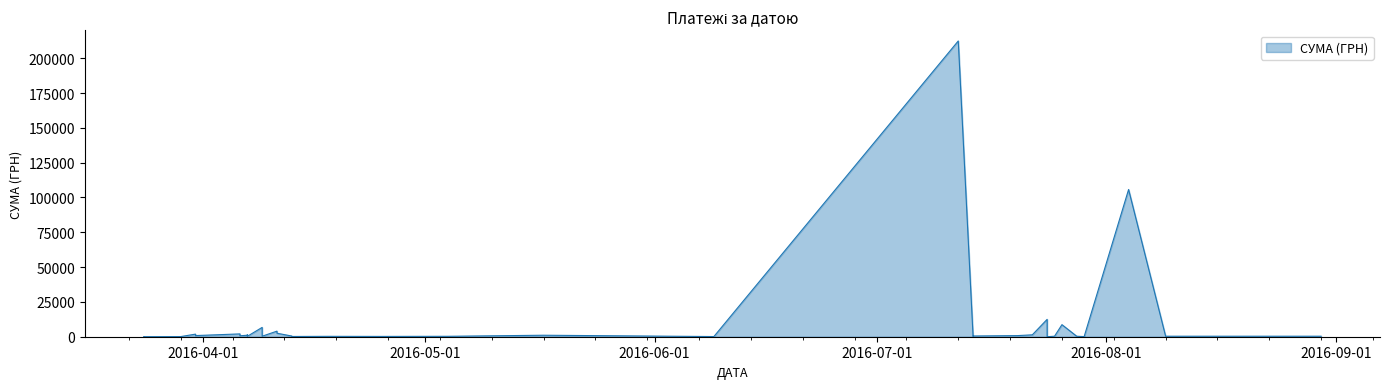

How many values exceed 500?

19